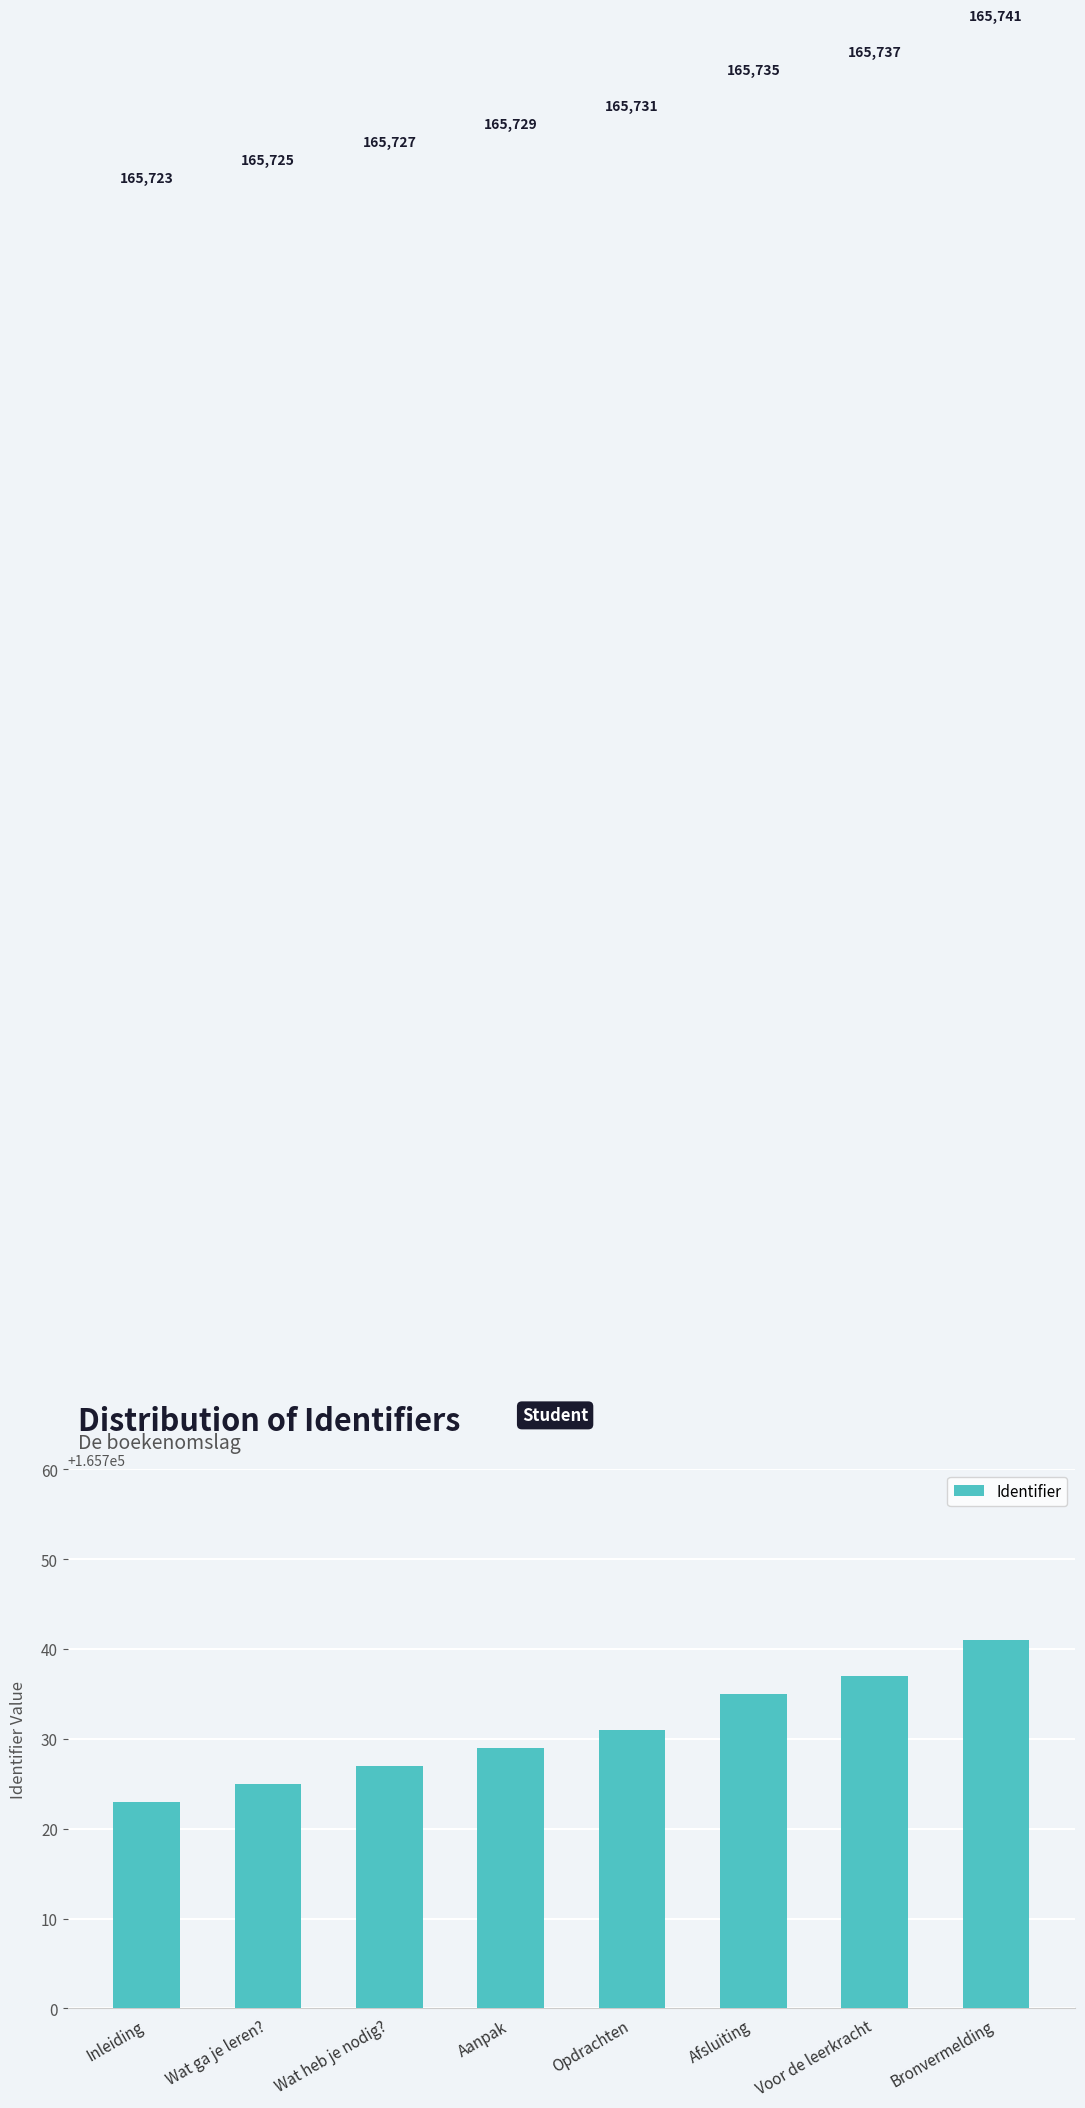

What is the difference between the values at Aanpak and Afsluiting?

6